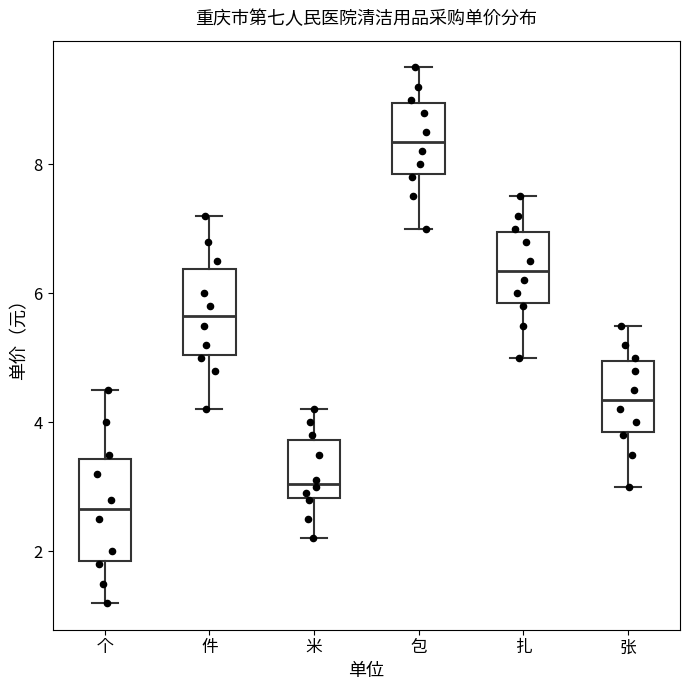

Which box has the highest median line?

包